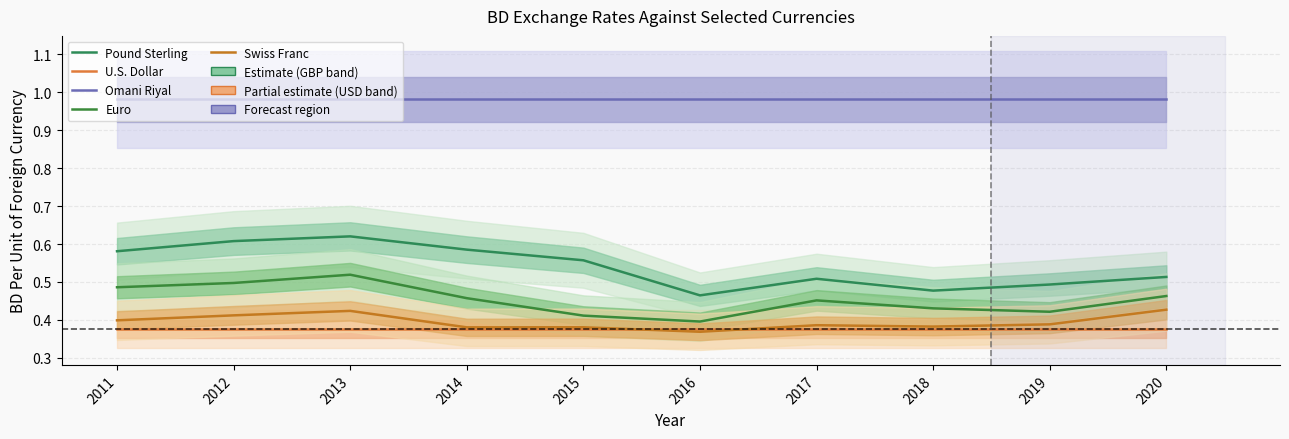

True or false: Swiss Franc and Euro cross at least once.

False